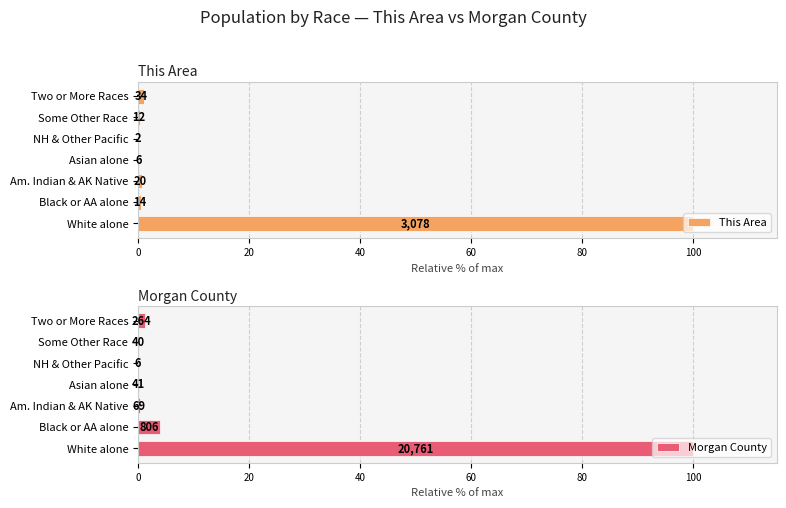

What is the sum of the This Area values at Some Other Race and White alone?

100.4